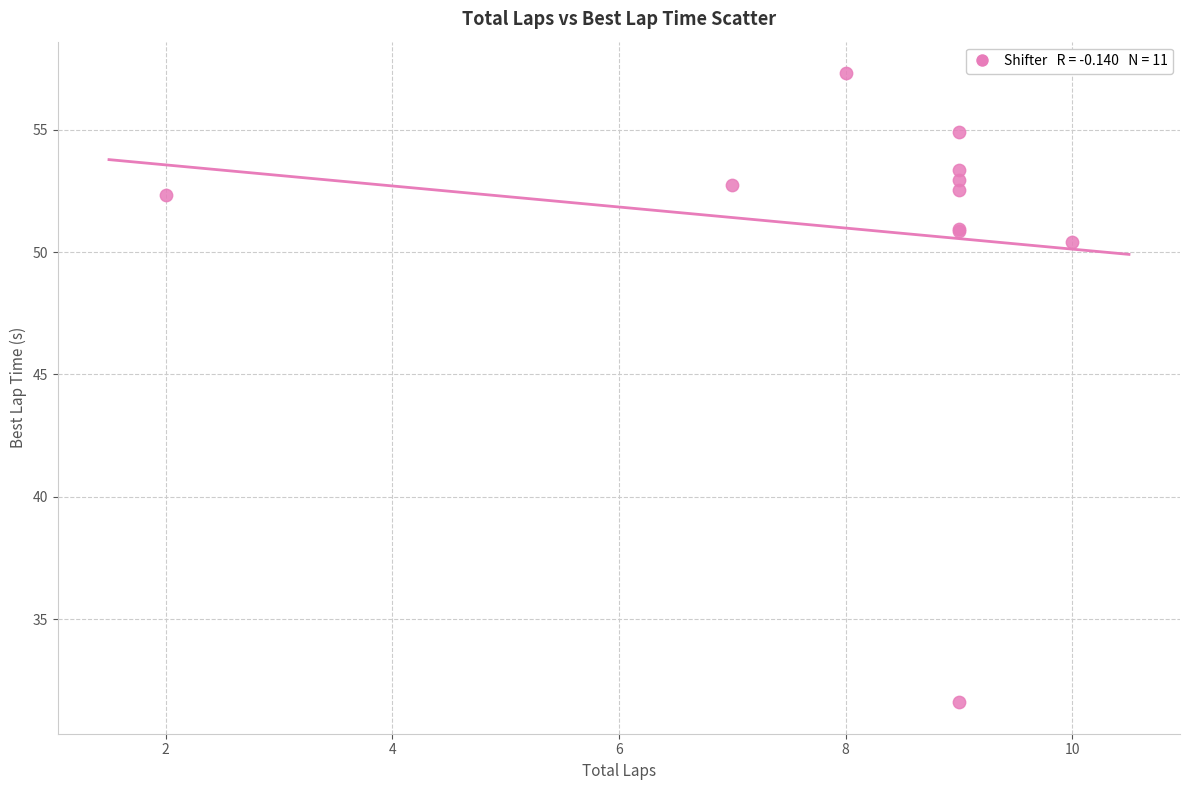

What Y value in the scatter plot is closest to 44?

50.4